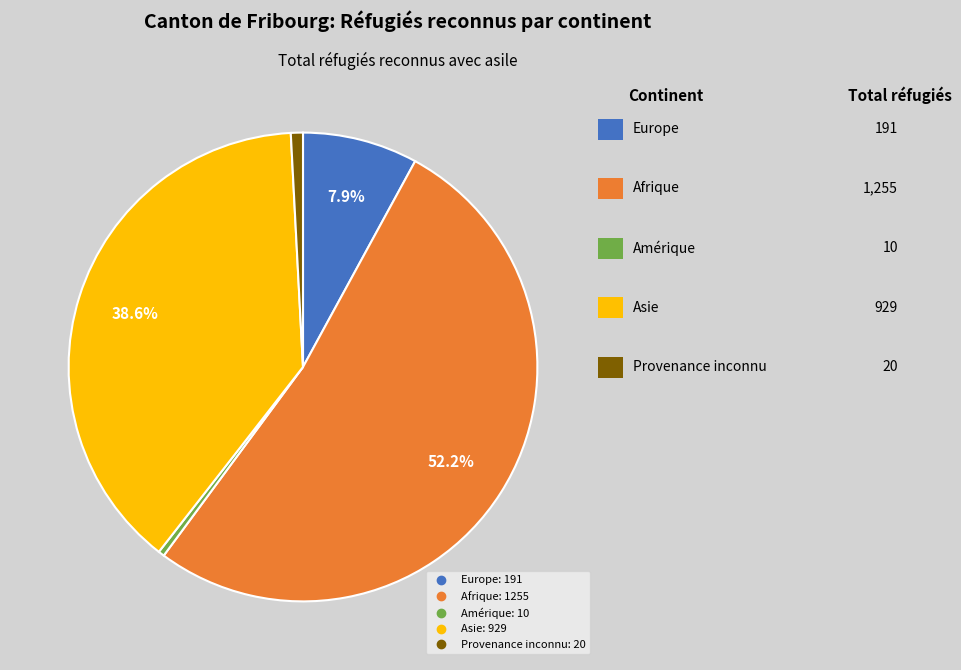

How much of the chart is everything except Asie?

61.4%